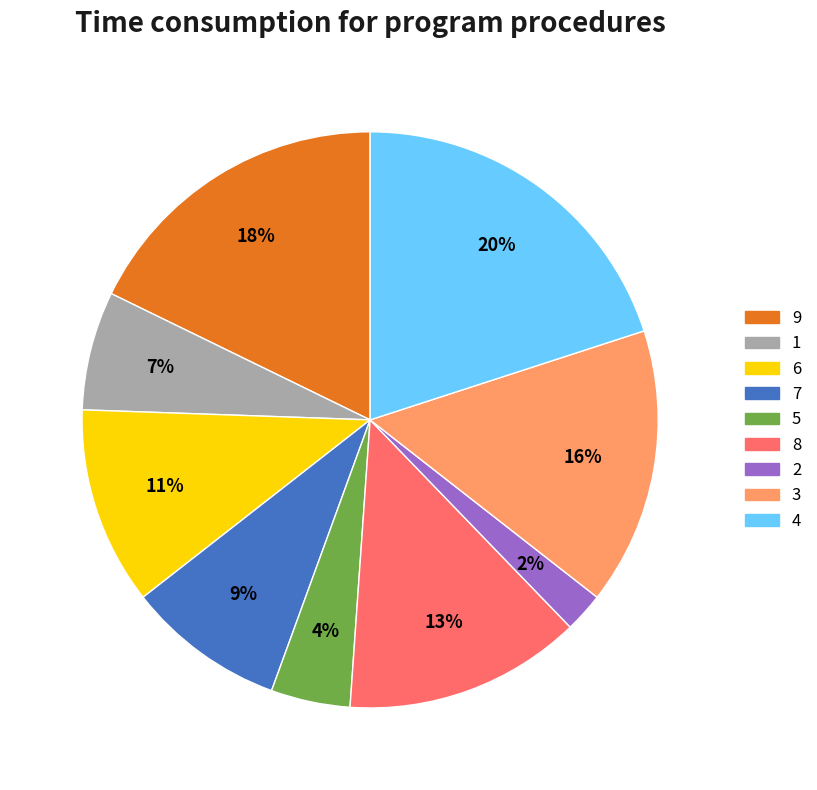

Is there any slice that represents more than half of the pie?

No